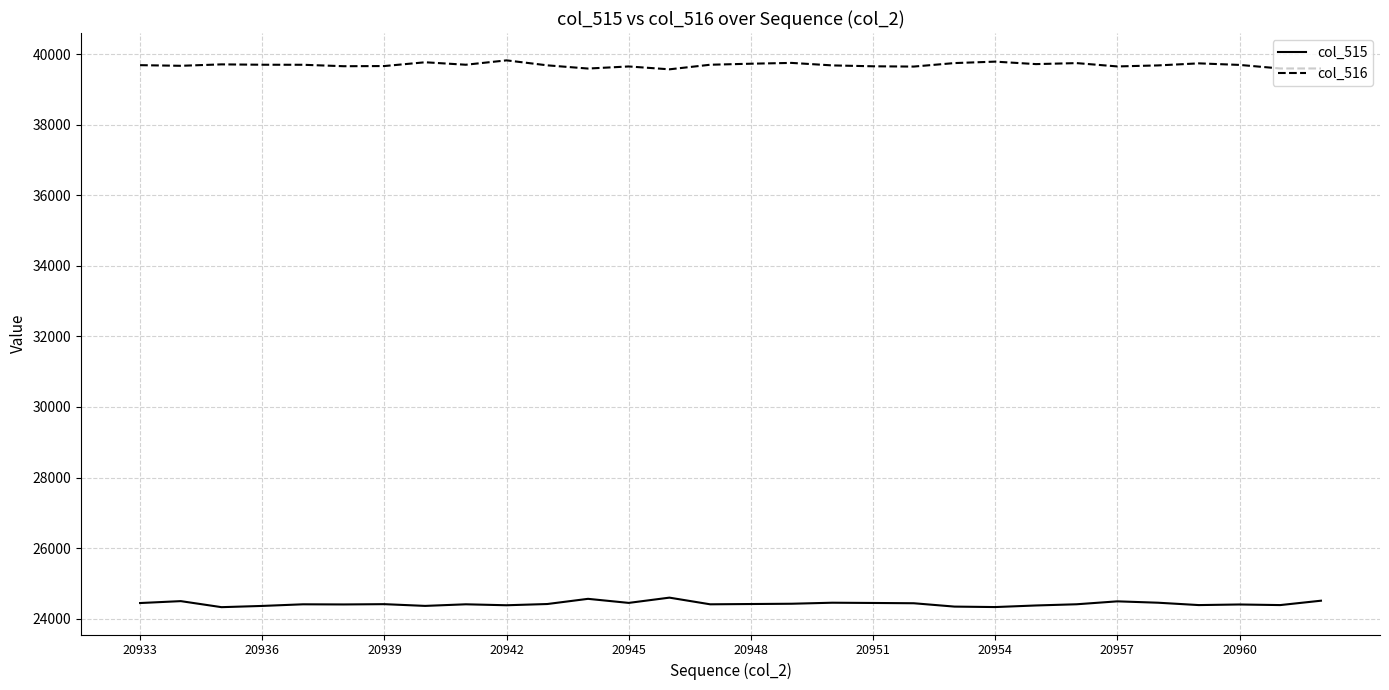

Which series has the largest total across all categories?

col_516